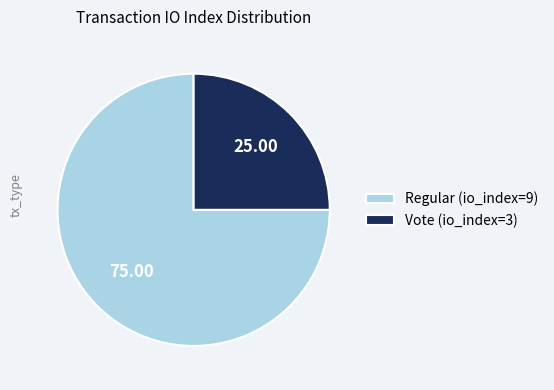

Is there any slice that represents more than half of the pie?

Yes